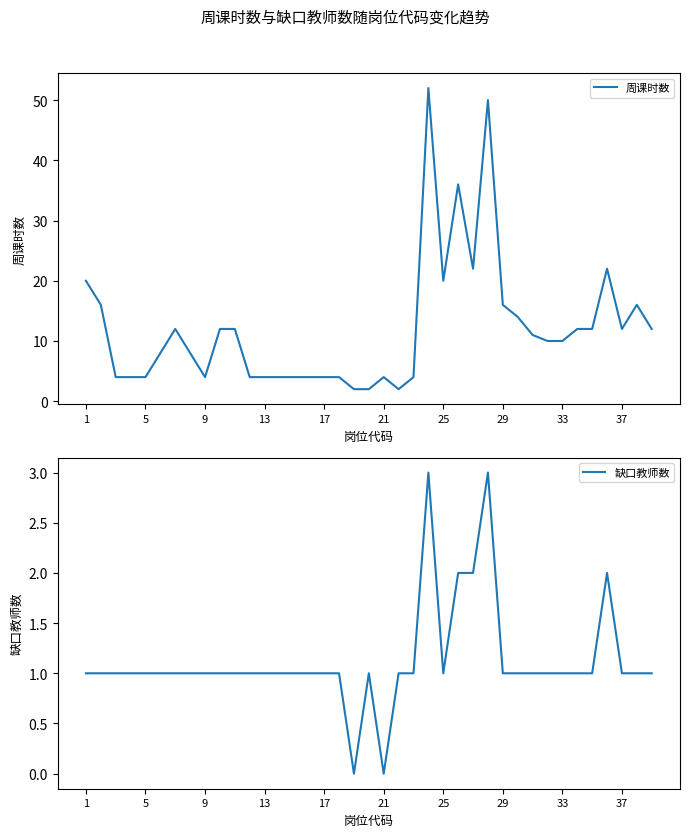

The 周课时数 series shows 16 at 29. True or false?

True